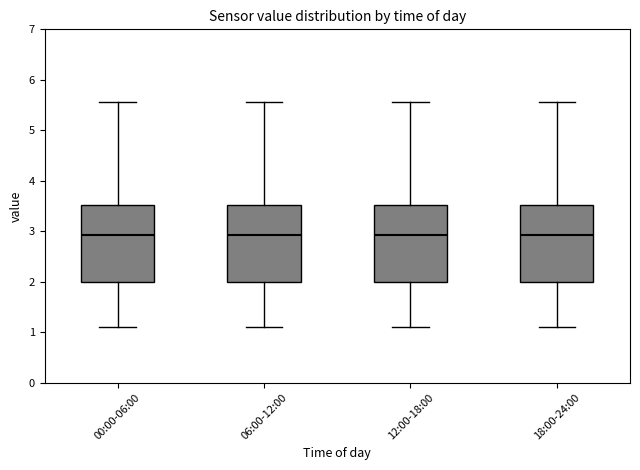

Reading left to right, read every box against the y-axis: the position of its median line, the range the box covers, and the ends of its whiskers. The values are not printed on the chart, so give them approximately, as read against the axis.

00:00-06:00: median 2.9, box 2.0 to 3.5, whiskers 1.1 to 5.6
06:00-12:00: median 2.9, box 2.0 to 3.5, whiskers 1.1 to 5.6
12:00-18:00: median 2.9, box 2.0 to 3.5, whiskers 1.1 to 5.6
18:00-24:00: median 2.9, box 2.0 to 3.5, whiskers 1.1 to 5.6